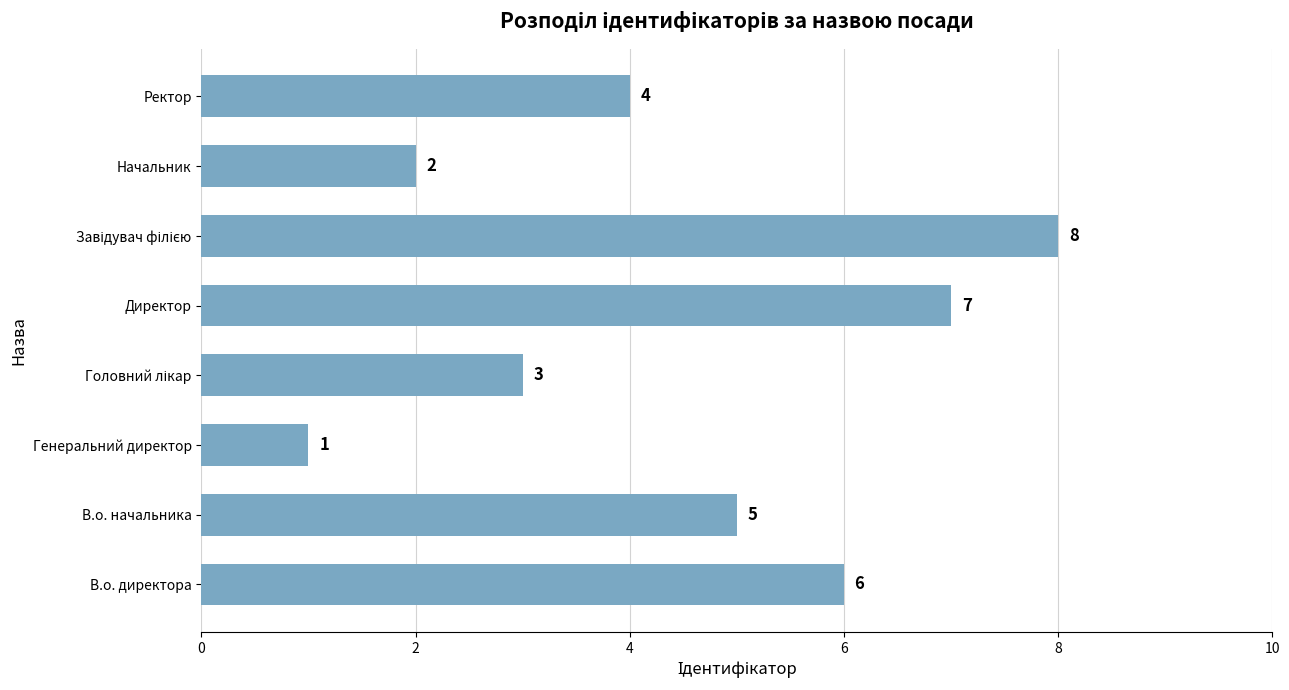

Does the chart contain stacked bars?

No